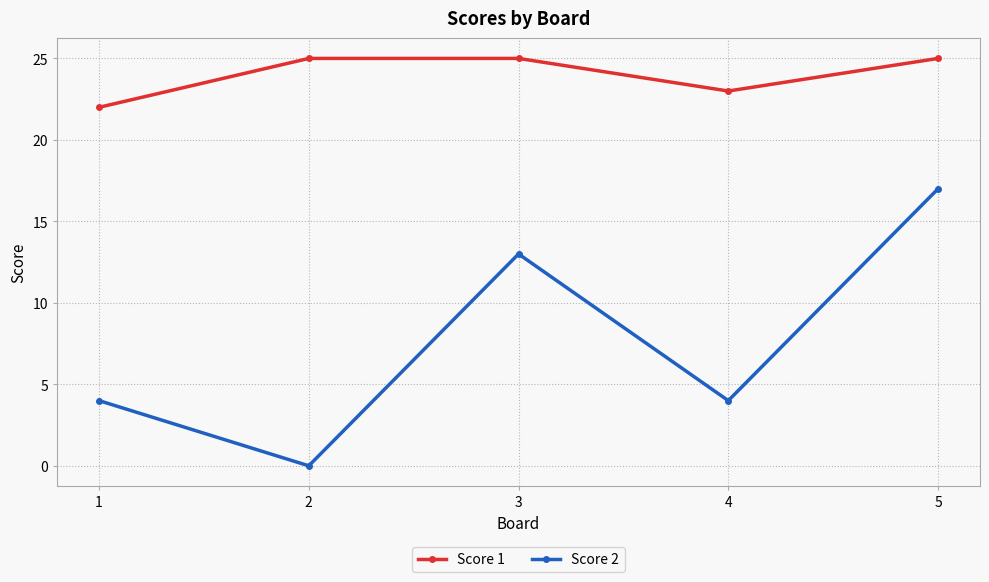

Reading left to right, extract all data points from this chart.

Score 1: 22	25	25	23	25
Score 2: 4	0	13	4	17